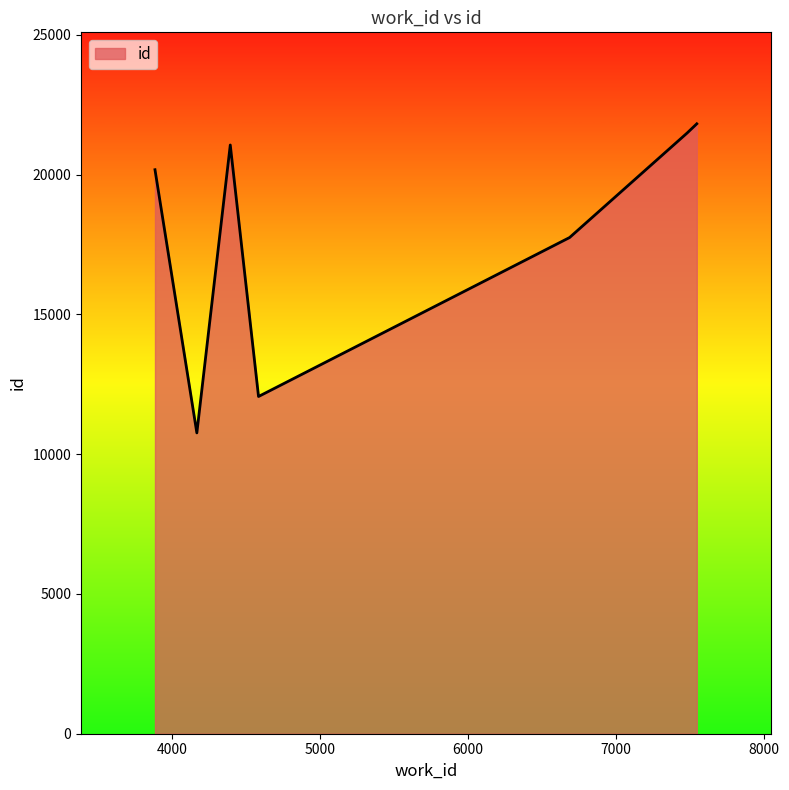

What is the greatest value displayed?

21817